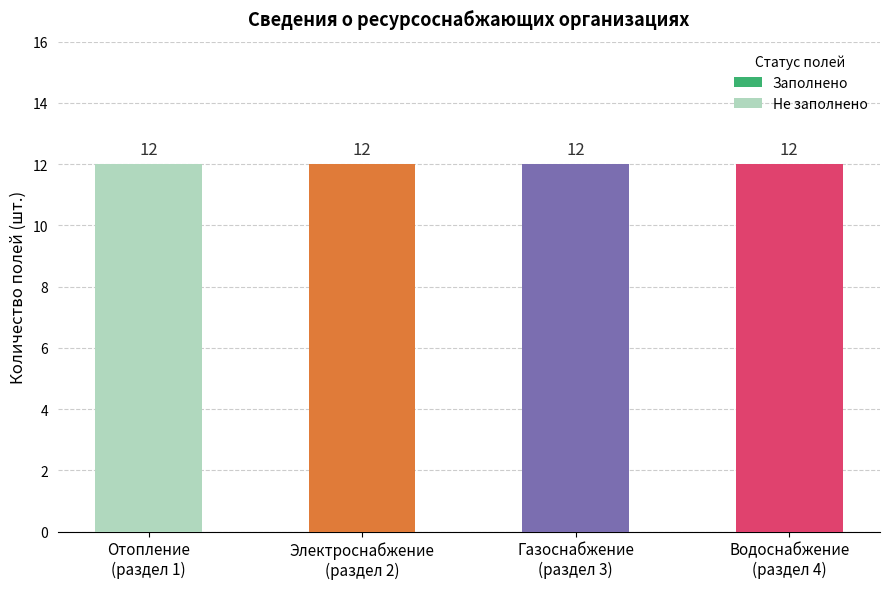

What is the highest value of the Заполнено series?

12